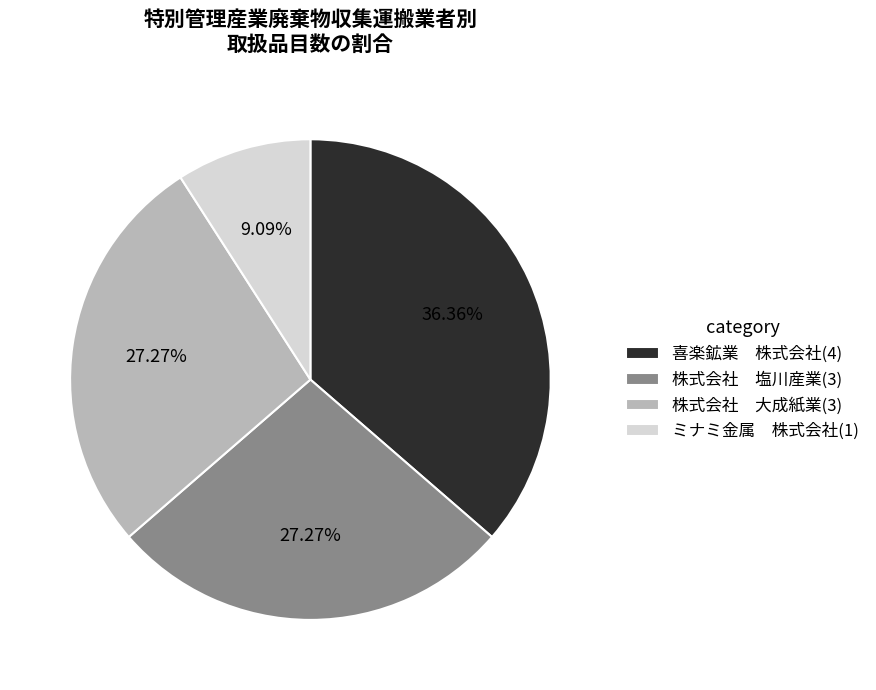

Which has a higher value, 喜楽鉱業 株式会社(4) or 株式会社 大成紙業(3)?

喜楽鉱業 株式会社(4)